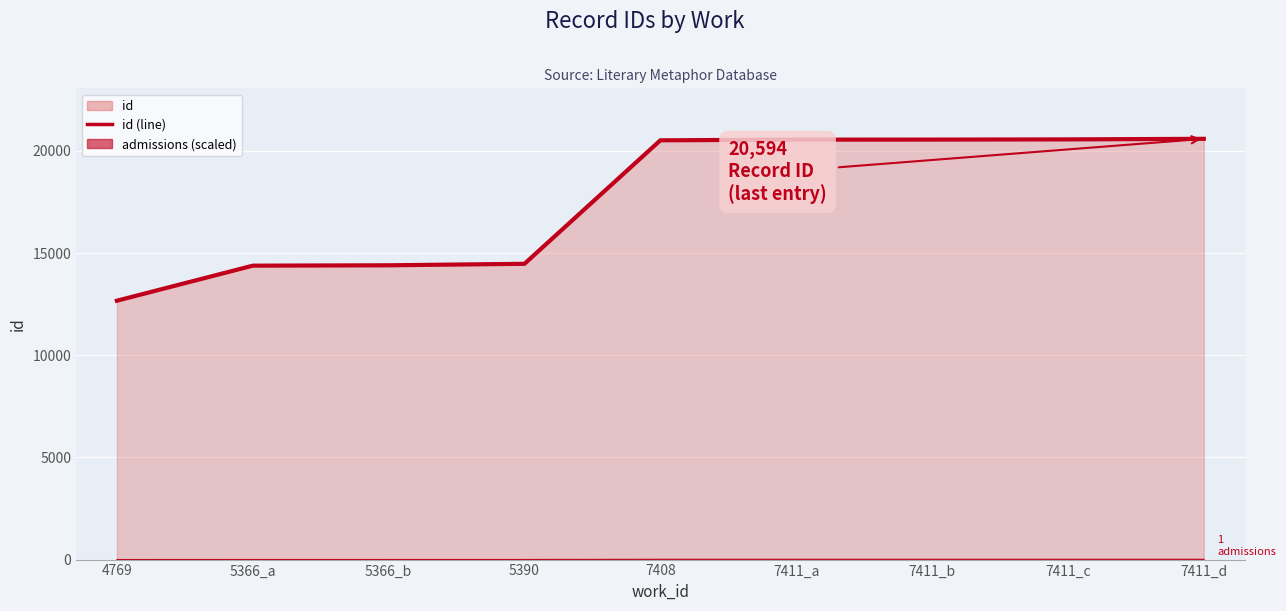

Does the chart display data point markers on the line(s)?

No